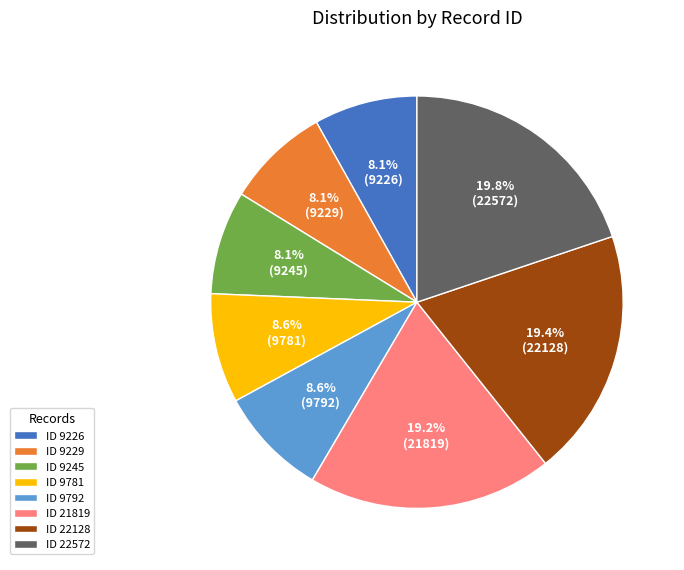

Does any single category account for the majority?

No